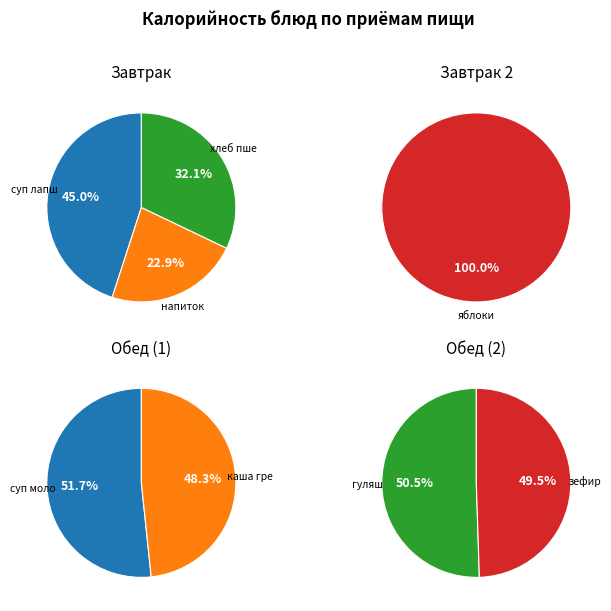

How many segments does this pie chart have?

8